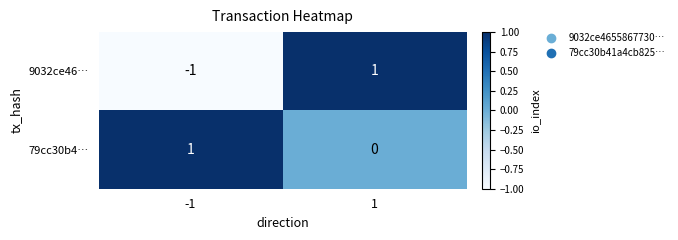

At -1, list the series in order from largest to smallest.

79cc30b4…, 9032ce46…